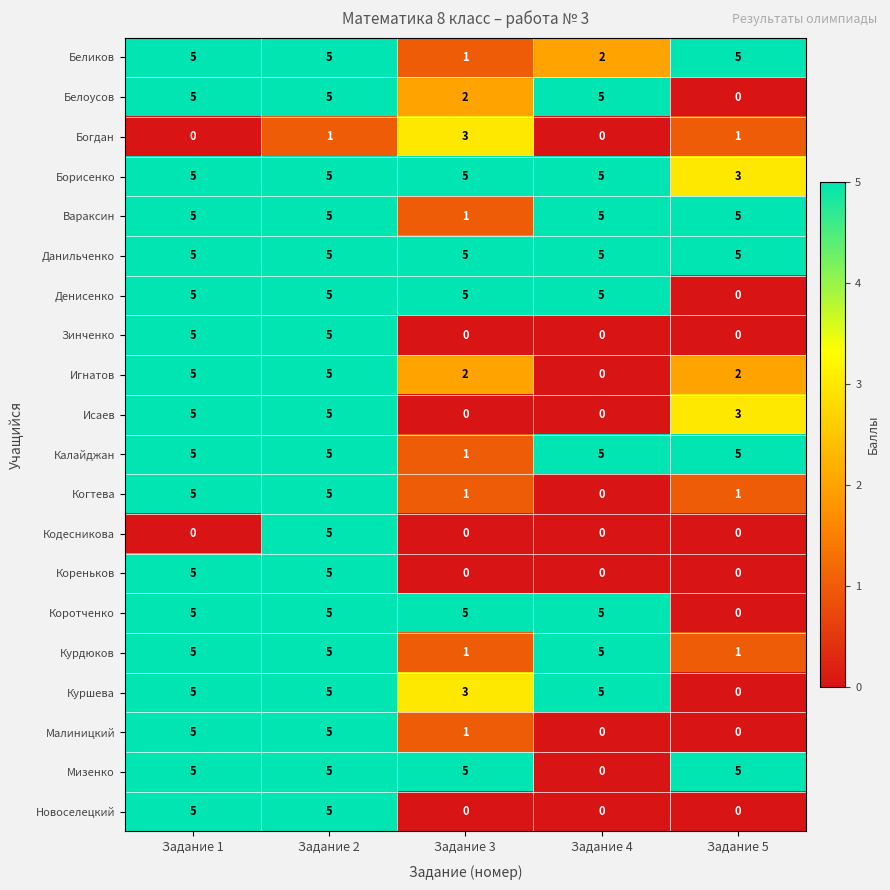

What is the maximum value shown in the chart?

5